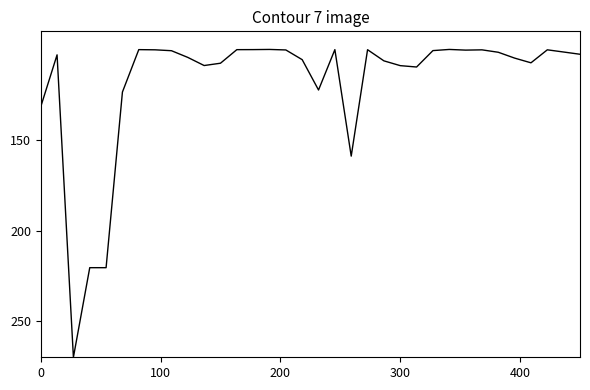

What is the smallest value displayed?

100.0